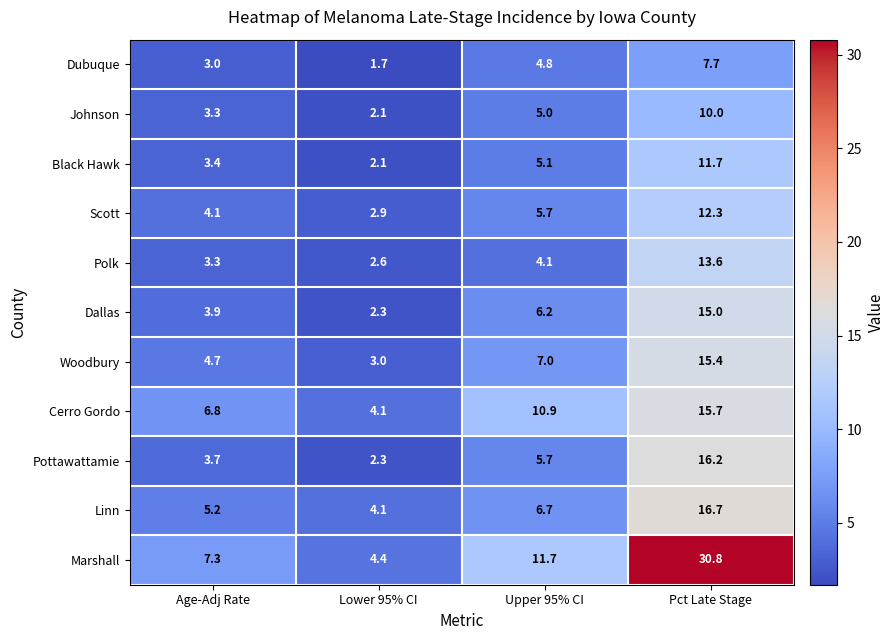

The Scott series shows 12.3 at Pct Late Stage. True or false?

True